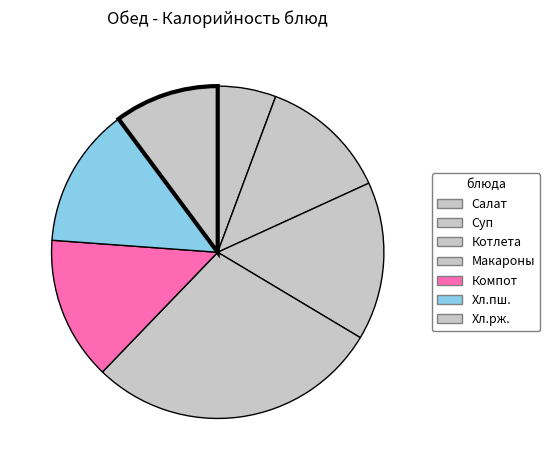

Which slice is the largest?

Макаронные изделия отварные